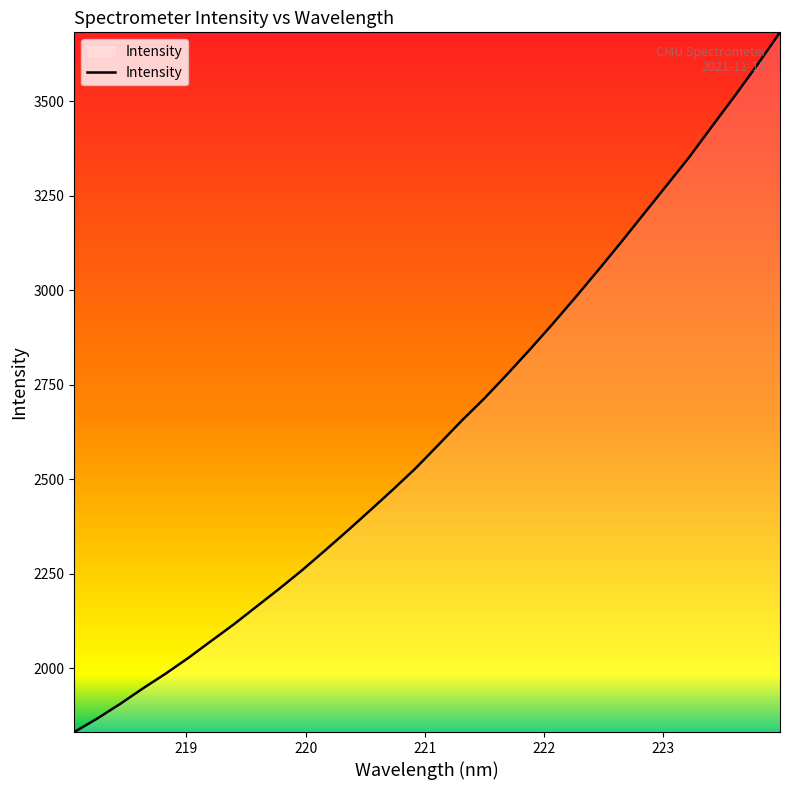

What is the smallest value displayed?

1831.8